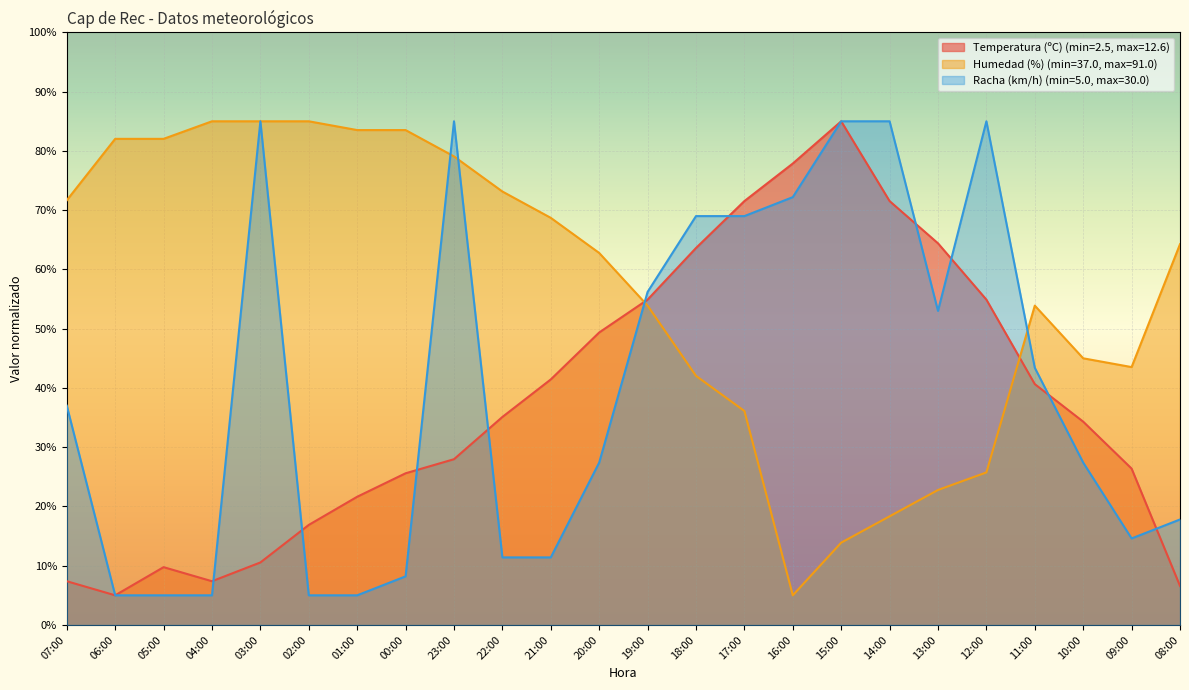

Which series has the largest range (max minus min)?

Temperatura (ºC)